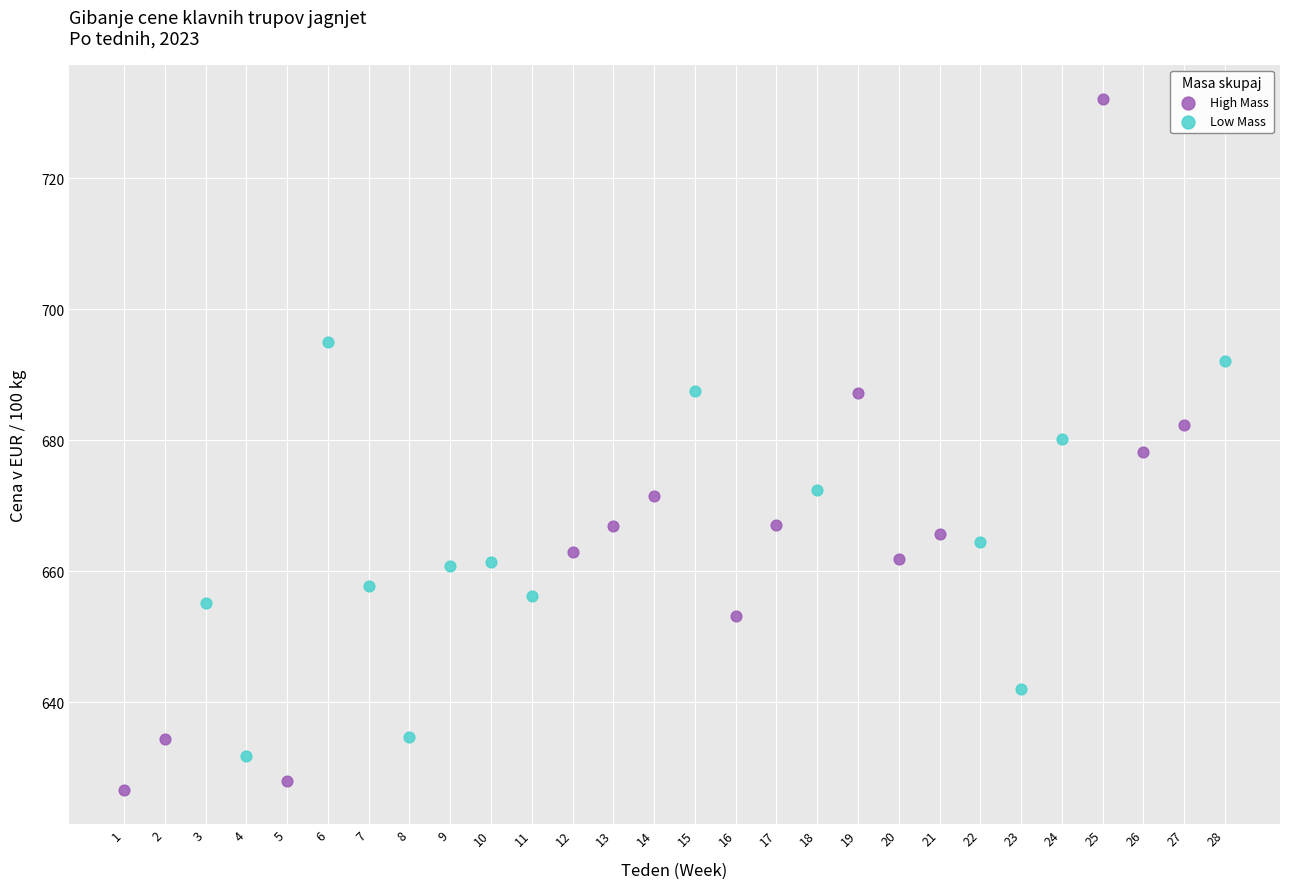

Which series has the largest Y range (max minus min)?

High Mass